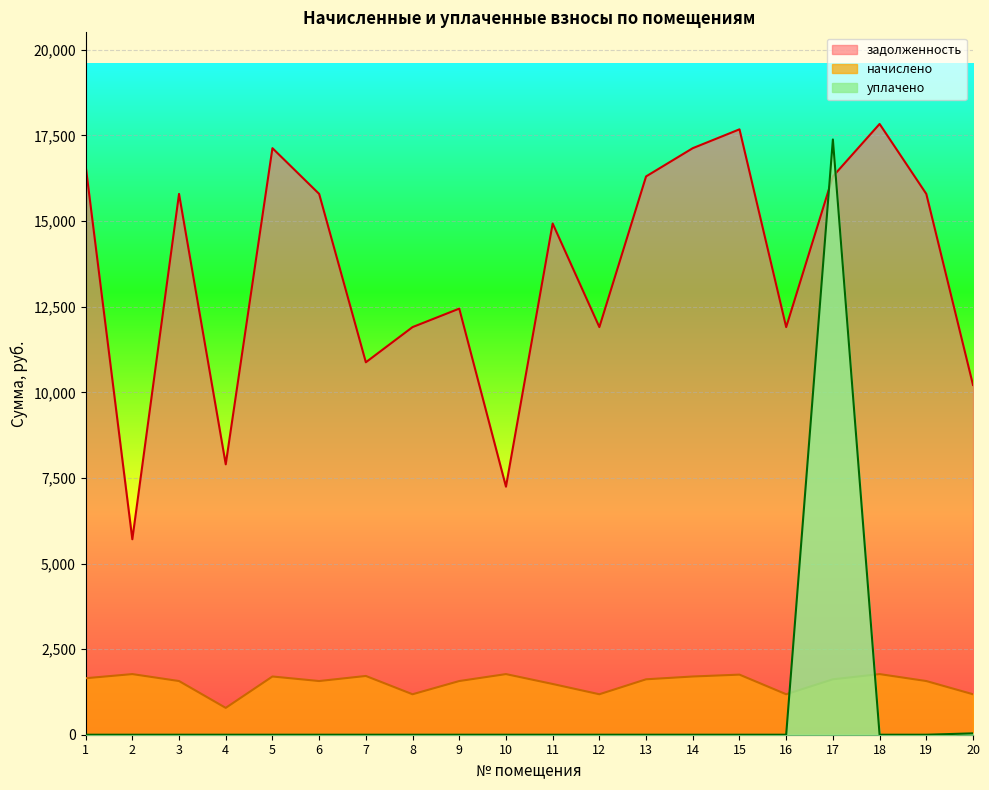

Reading left to right, list all the values displayed in this chart.

задолженность: 1=16618.8	2=5708.1	3=15793.7	4=7897.0	5=17129.5	6=15793.7	7=10876.8	8=11904.2	9=12443.7	10=7243.8	11=14929.4	12=11904.2	13=16304.6	14=17129.5	15=17679.6	16=11903.8	17=16304.6	18=17836.8	19=15793.7	20=10214.4
начислено: 1=1649.7	2=1770.6	3=1567.8	4=783.9	5=1700.4	6=1567.8	7=1716.0	8=1181.7	9=1567.8	10=1770.6	11=1482.0	12=1181.7	13=1618.5	14=1700.4	15=1755.0	16=1181.7	17=1618.5	18=1770.6	19=1567.8	20=1181.7
уплачено: 1=0.0	2=0.0	3=0.0	4=0.0	5=0.0	6=0.0	7=0.0	8=0.0	9=0.0	10=0.0	11=0.0	12=0.0	13=0.0	14=0.0	15=0.0	16=0.0	17=17383.6	18=0.0	19=0.0	20=40.0